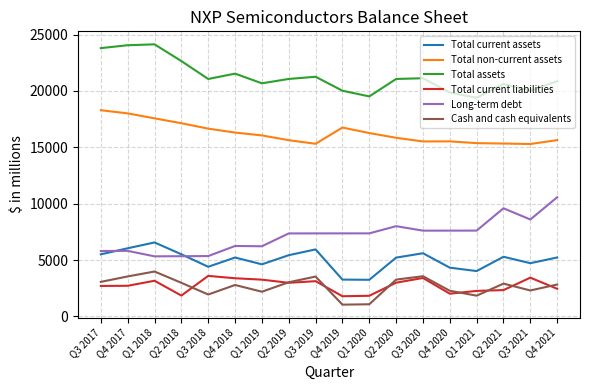

Count the number of categories in the chart.

18